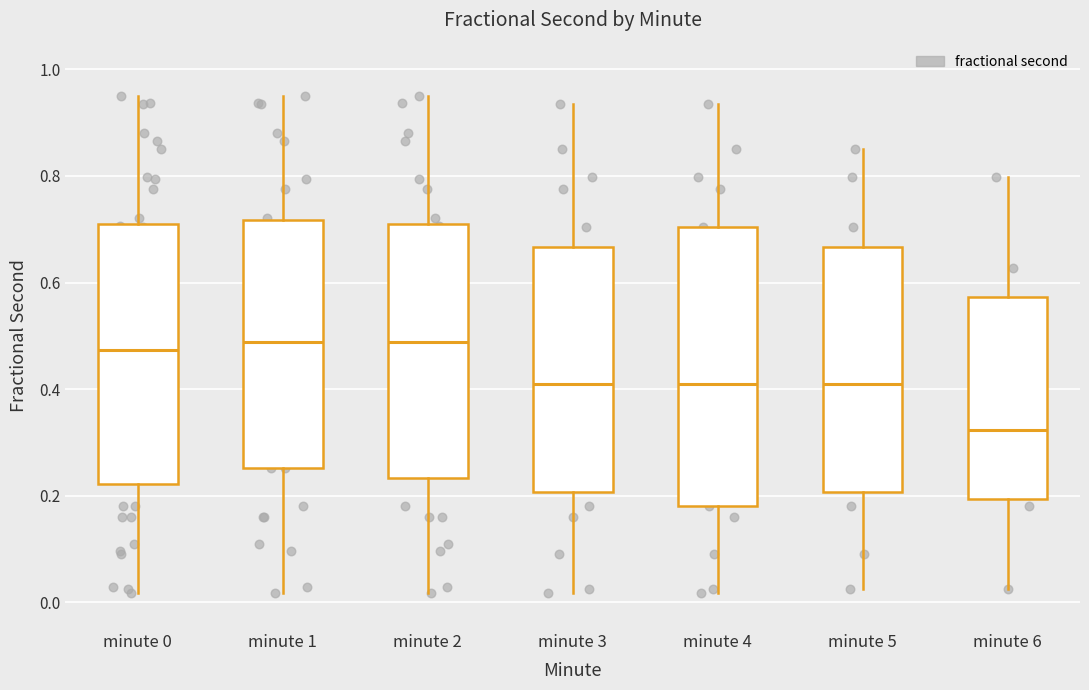

Reading left to right, transcribe this box plot: for each box, give where its median line is, the range the box spans, and where its two whiskers end, as read against the y-axis. The values are not printed on the chart, so give them approximately, as read against the axis.

minute 0: median 0.48, box 0.22 to 0.70, whiskers 0.02 to 0.94
minute 1: median 0.48, box 0.26 to 0.72, whiskers 0.02 to 0.94
minute 2: median 0.48, box 0.24 to 0.70, whiskers 0.02 to 0.94
minute 3: median 0.42, box 0.20 to 0.66, whiskers 0.02 to 0.94
minute 4: median 0.42, box 0.18 to 0.70, whiskers 0.02 to 0.94
minute 5: median 0.42, box 0.20 to 0.66, whiskers 0.02 to 0.86
minute 6: median 0.32, box 0.20 to 0.58, whiskers 0.02 to 0.80